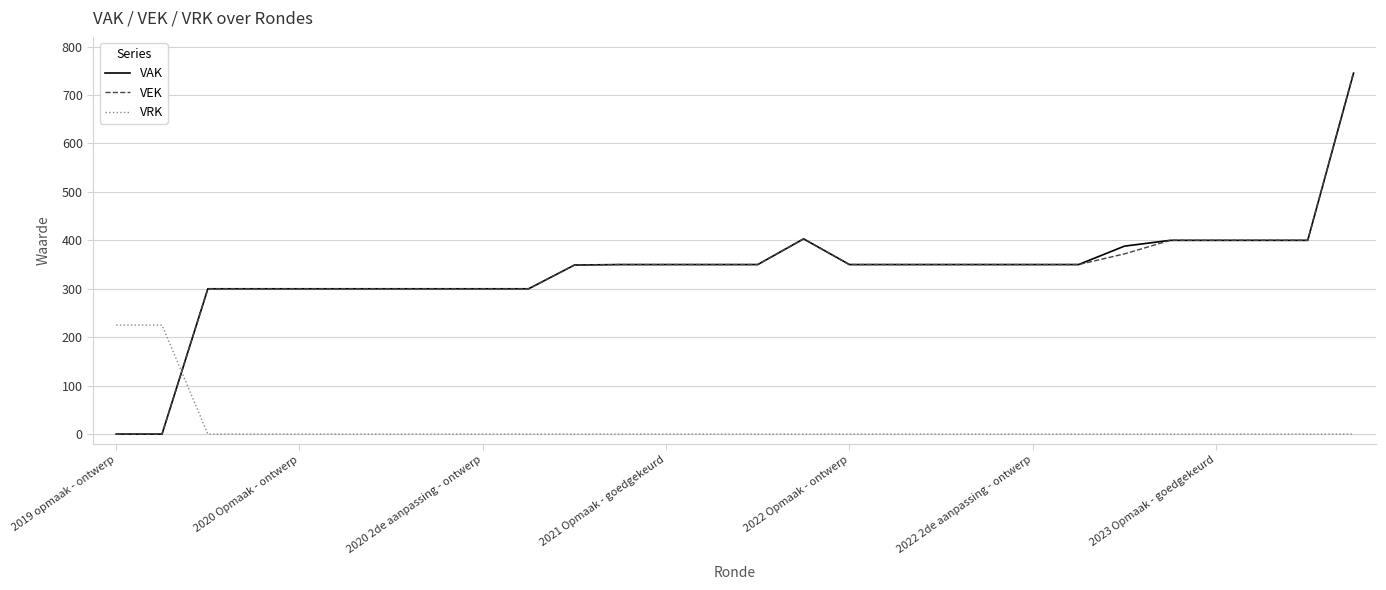

Which series has the largest range (max minus min)?

VEK